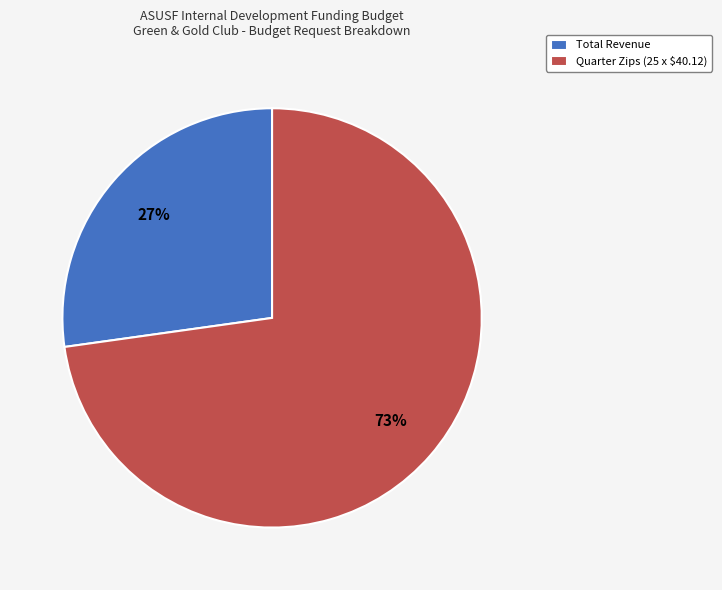

Is the sum of Total Revenue and Quarter Zips (25 x $40.12) greater than half?

Yes